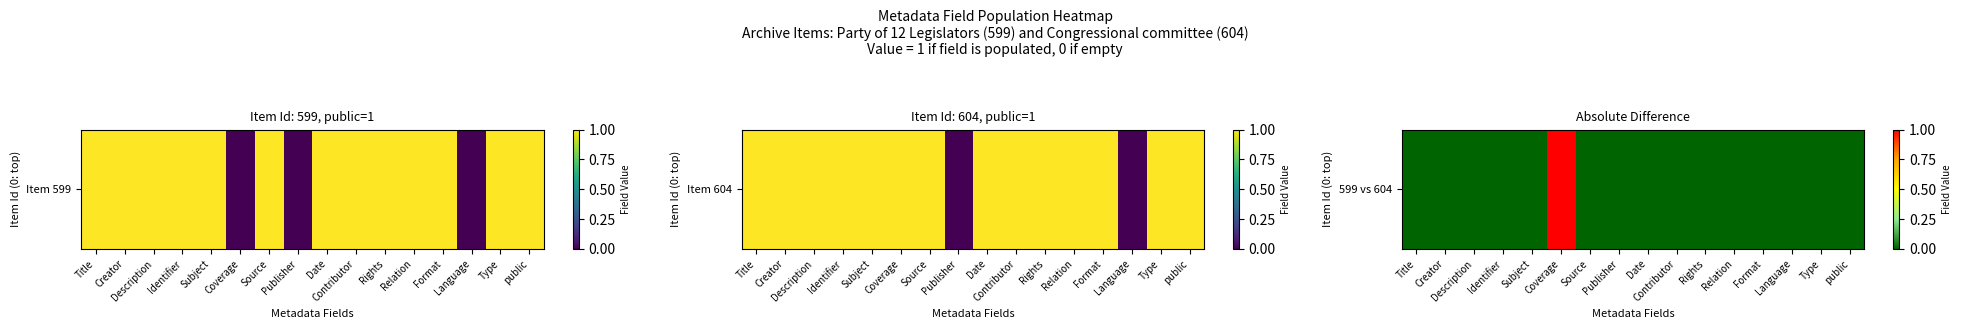

What is the sum of all values?

1